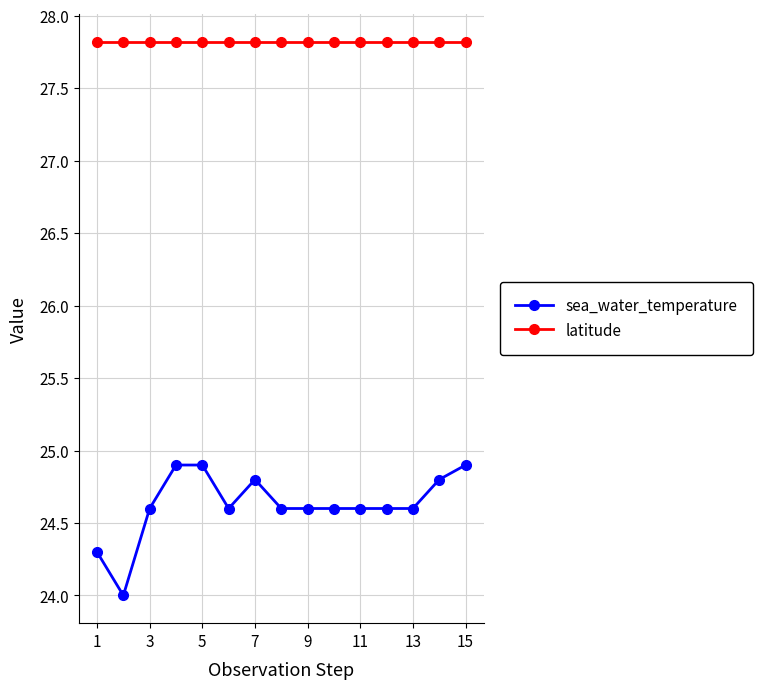

True or false: latitude and sea_water_temperature intersect in this chart.

False